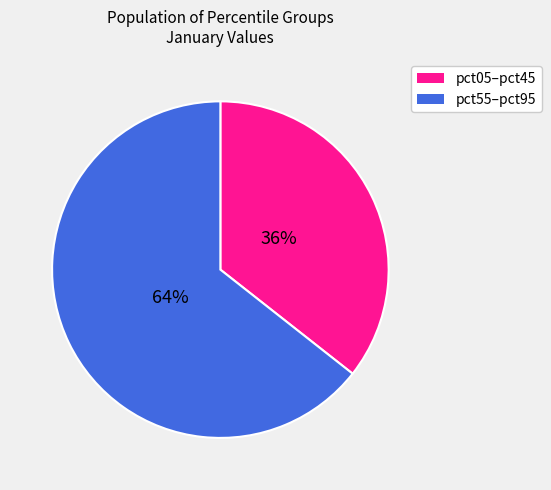

Is there any slice that represents more than half of the pie?

Yes